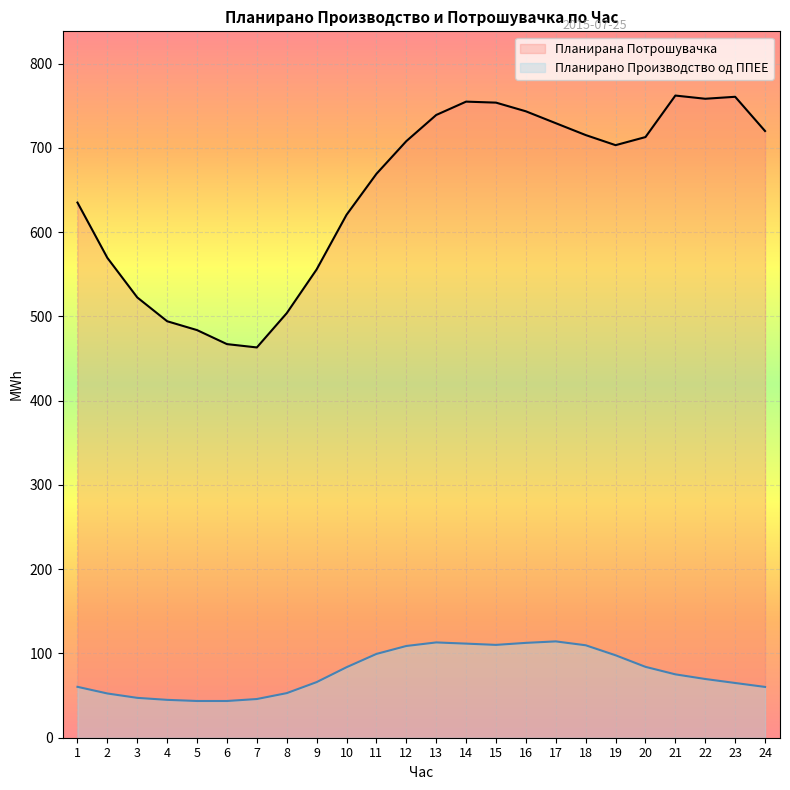

How many values in the Планирано Производство од ППЕЕ series exceed 75?

12